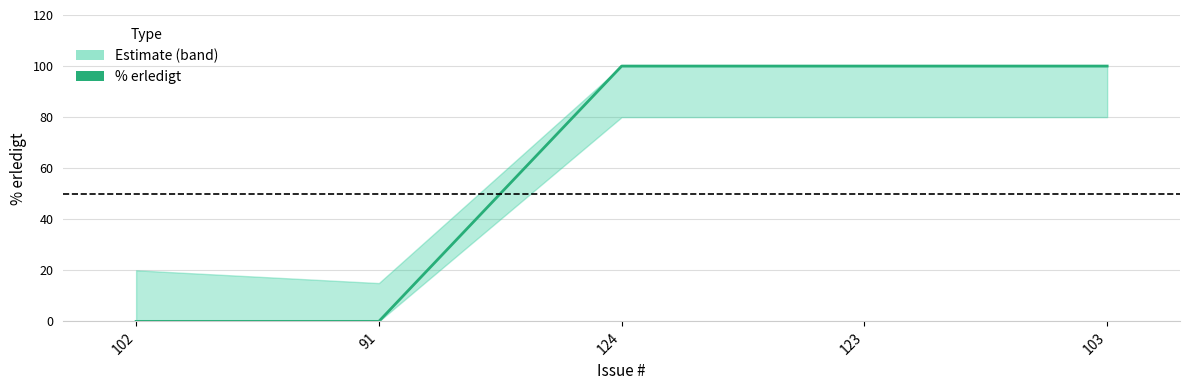

What position from the right is 91?

4